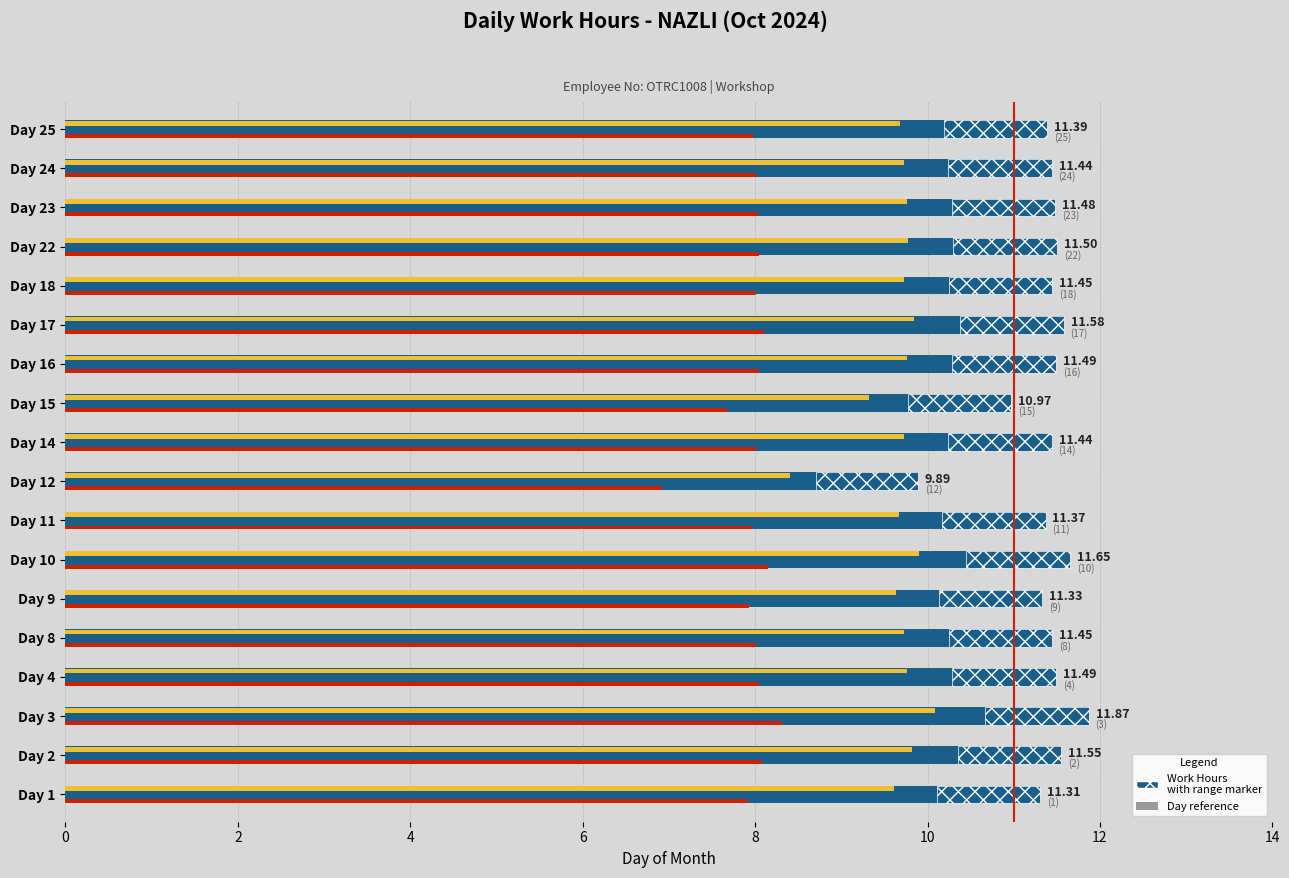

What is the greatest value displayed?

11.9